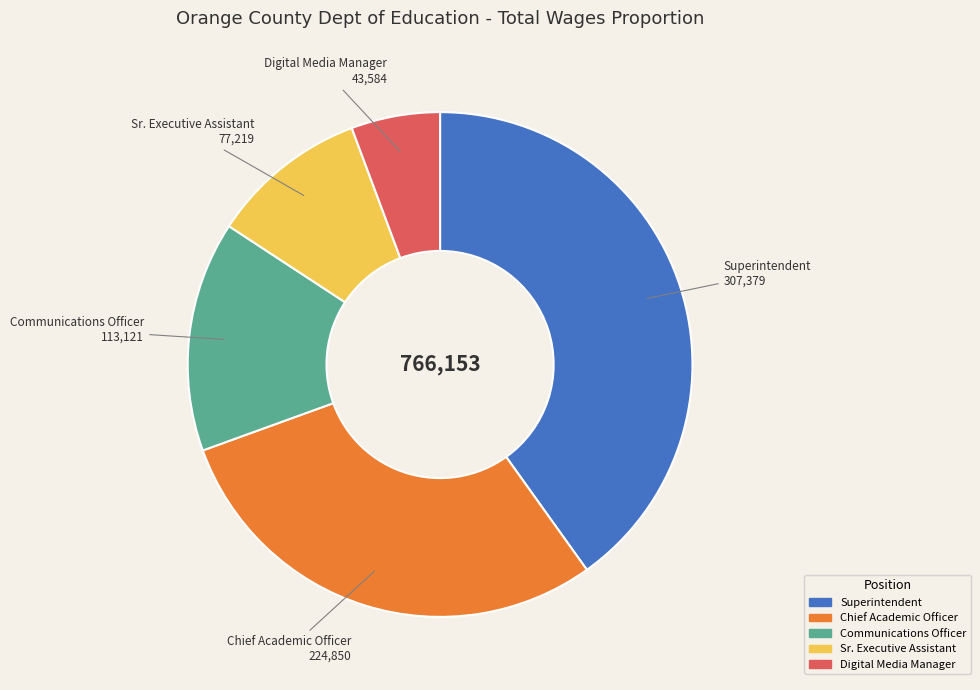

Does Digital Media Manager represent more than half of the total?

No